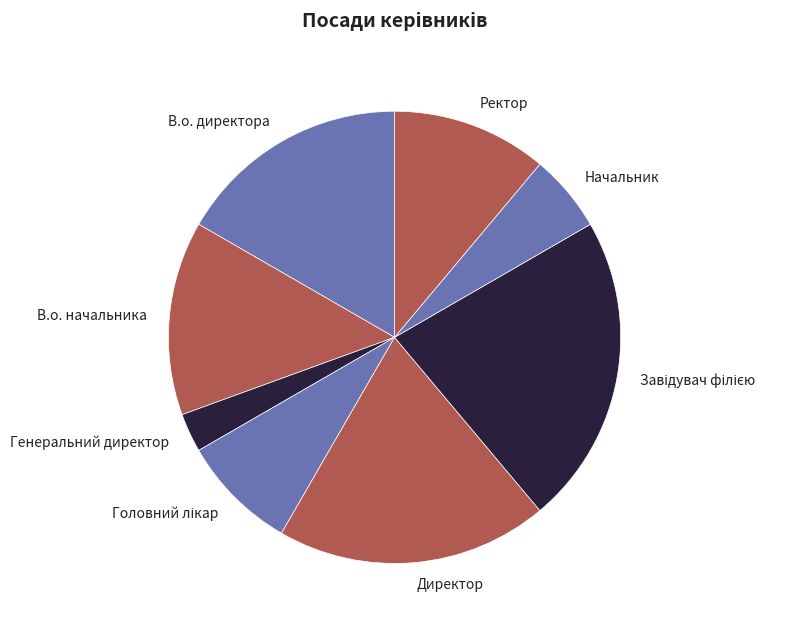

Approximately how many times larger is the value at Начальник compared to Директор?

0.3